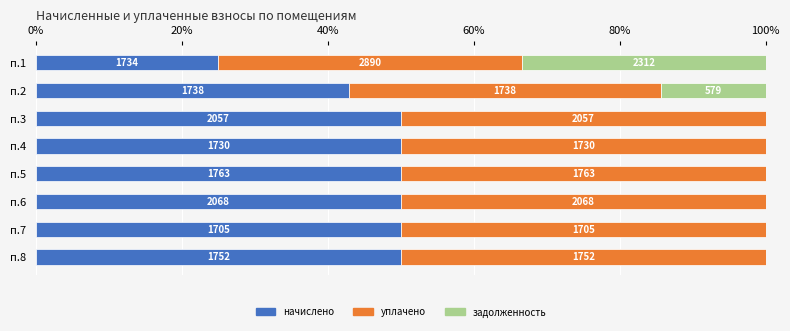

What are all the series names shown in the legend?

начислено, уплачено, задолженность